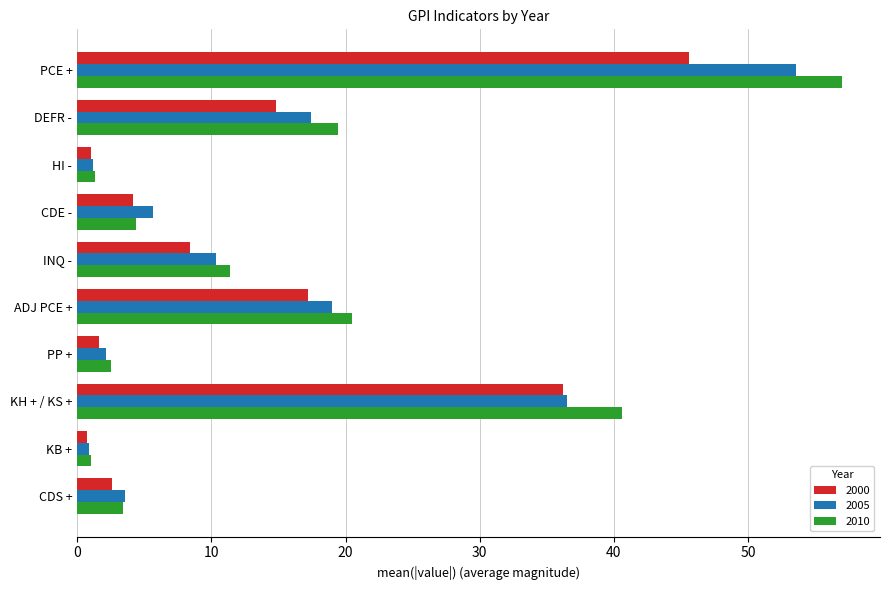

What is the sum of the 2010 values at KH + / KS + and PP +?

43.2